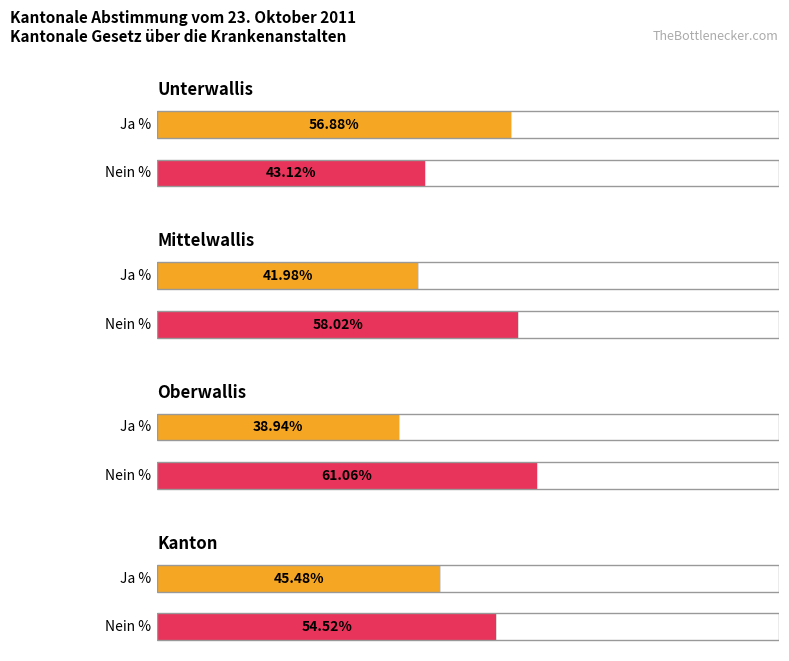

Between Oberwallis and Unterwallis, which is larger?

Unterwallis